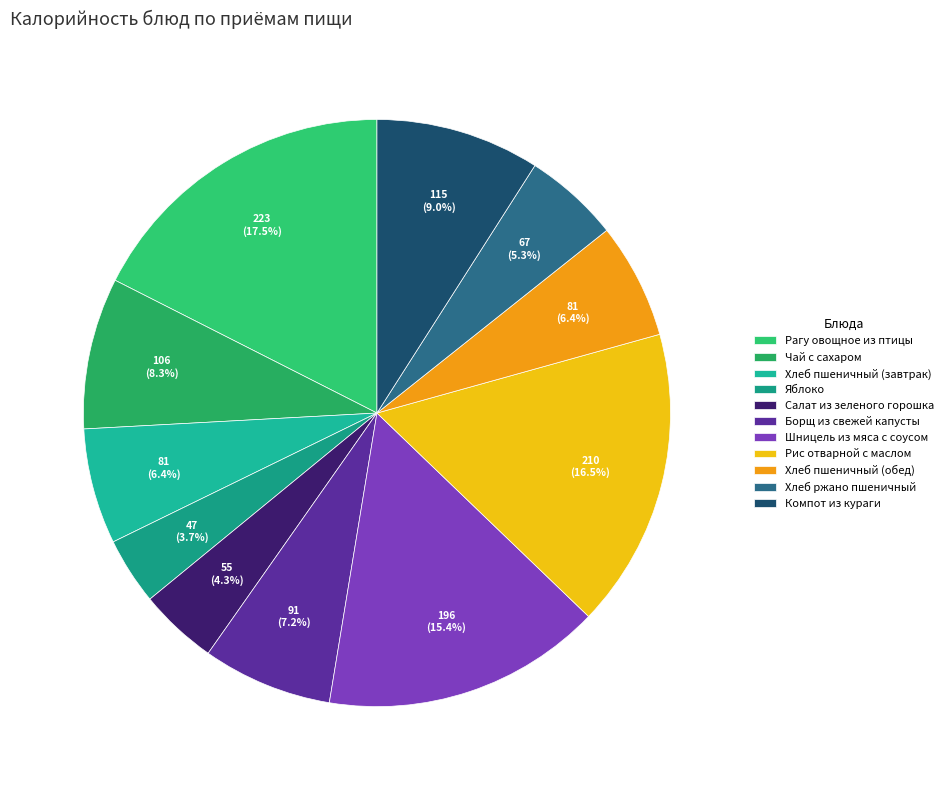

Approximately how many times larger is the value at Хлеб ржано пшеничный compared to Яблоко?

1.4